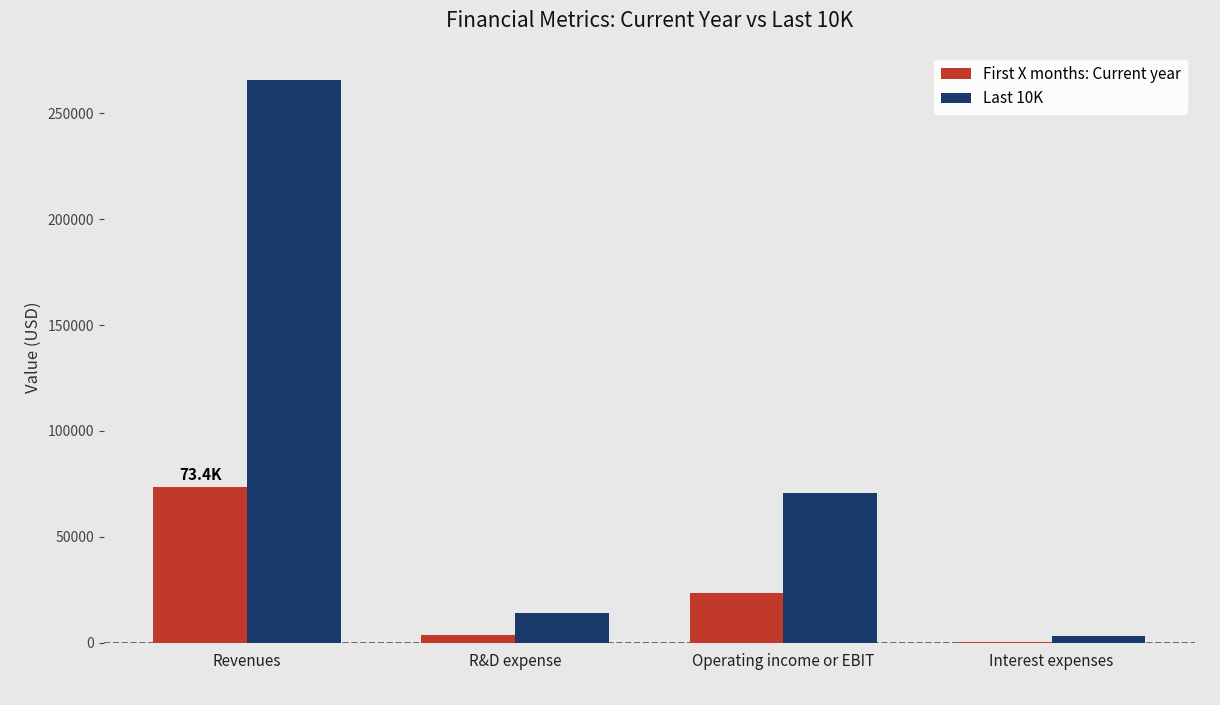

Read the First X months: Current year value at R&D expense.

3902